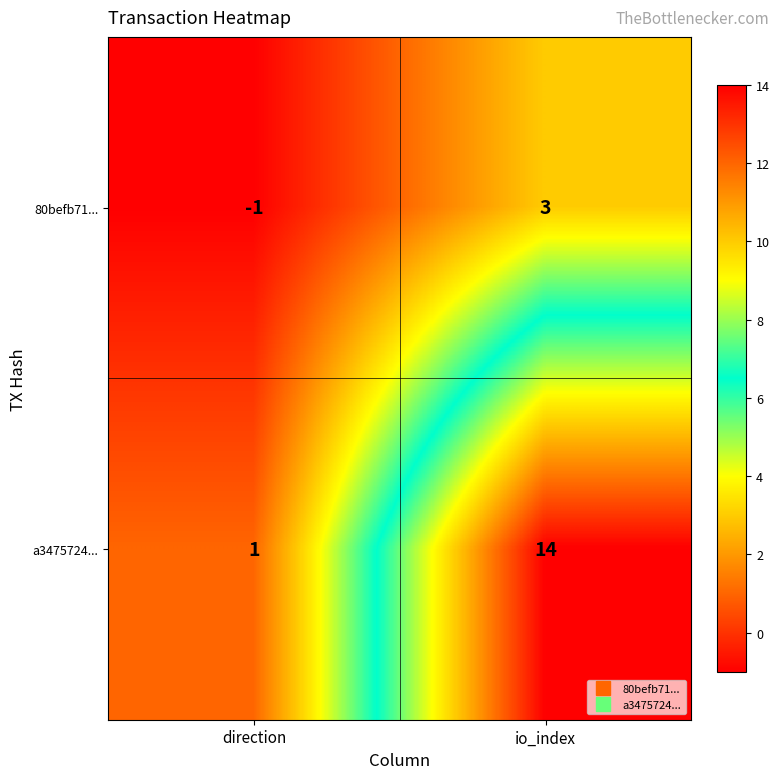

How many data points in 80befb71... are less than 3?

1